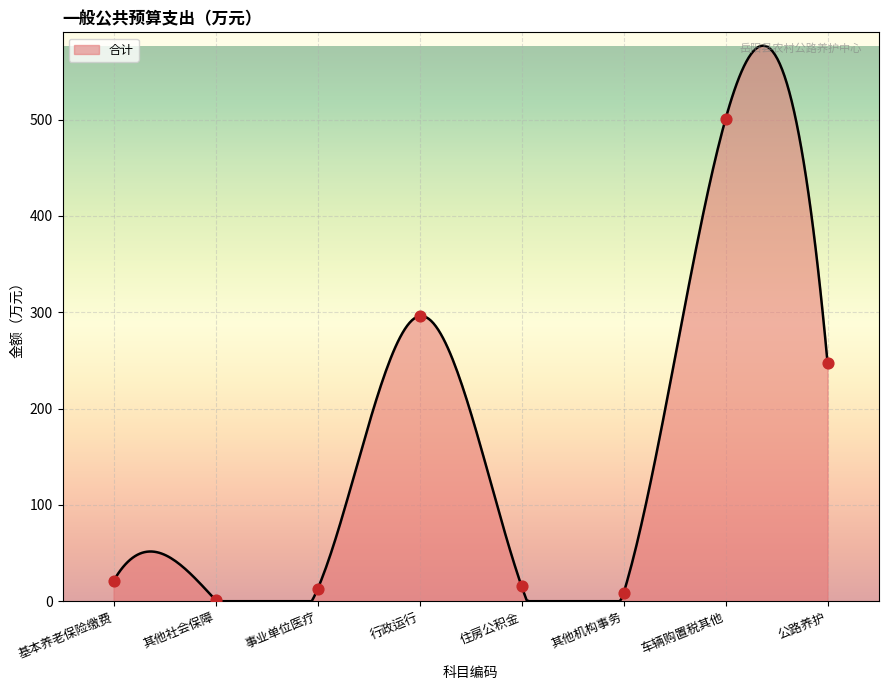

What is the highest value of the 合计 series?

576.9